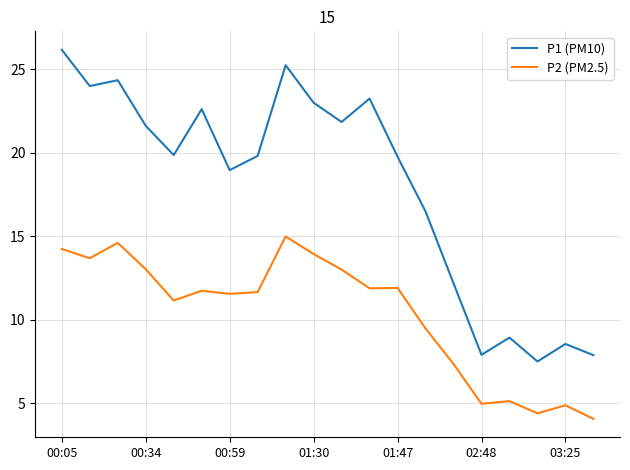

True or false: P2 (PM2.5) and P1 (PM10) intersect in this chart.

False